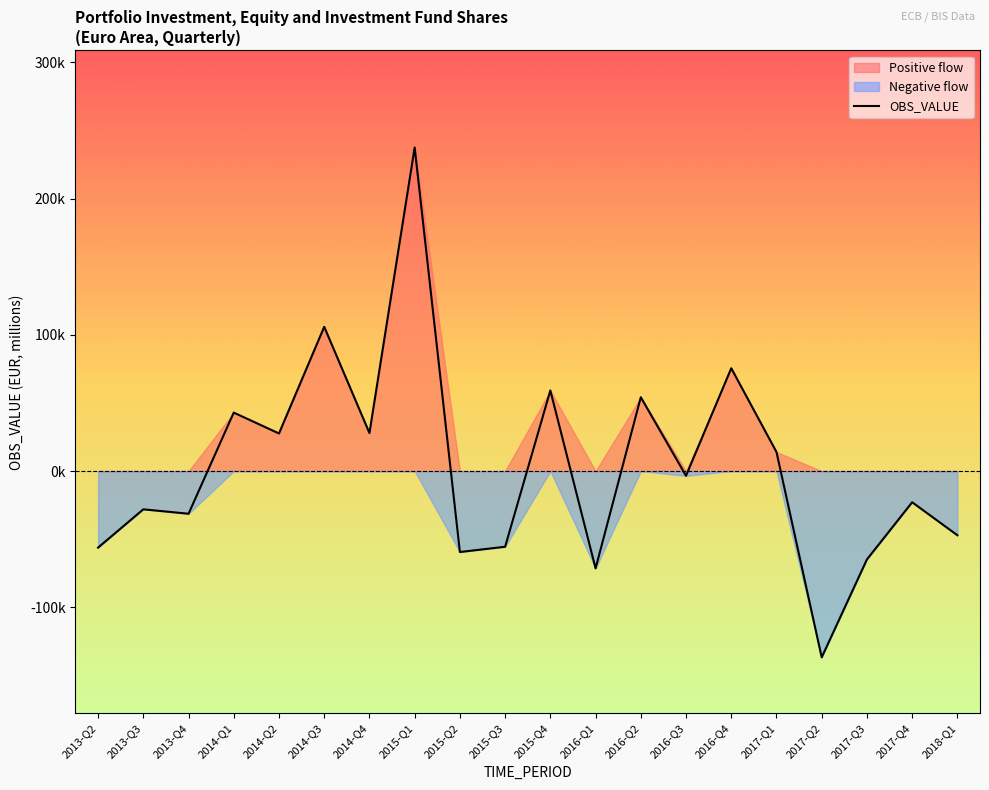

Between 2017-Q1 and 2015-Q3, which is larger?

2017-Q1